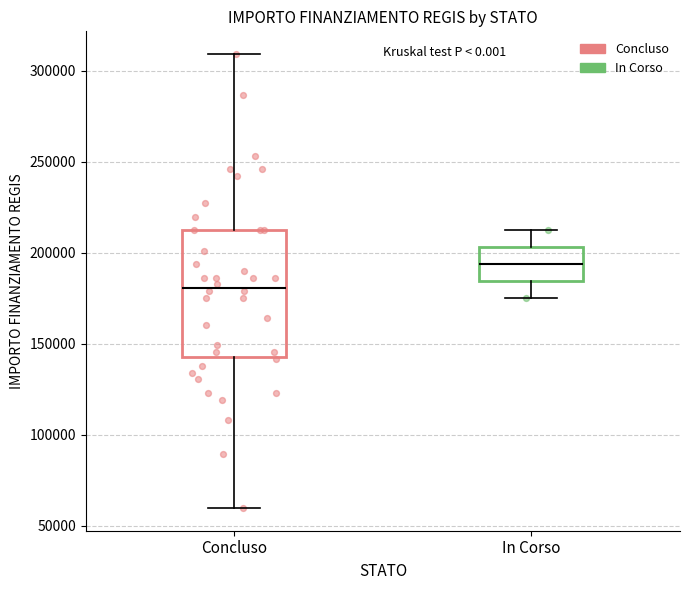

Reading left to right, transcribe this box plot: for each box, give where its median line is, the range the box spans, and where its two whiskers end, as read against the y-axis. The values are not printed on the chart, so give them approximately, as read against the axis.

Concluso: median 180000, box 145000 to 210000, whiskers 60000 to 310000
In Corso: median 195000, box 185000 to 205000, whiskers 175000 to 210000